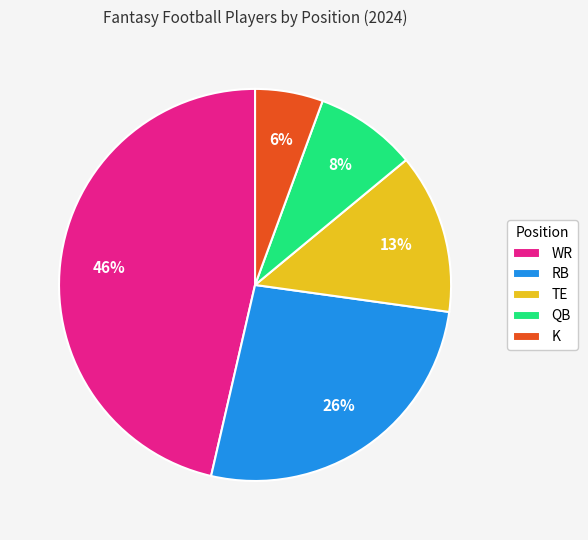

To the nearest percent, what percentage of the pie is K?

6%